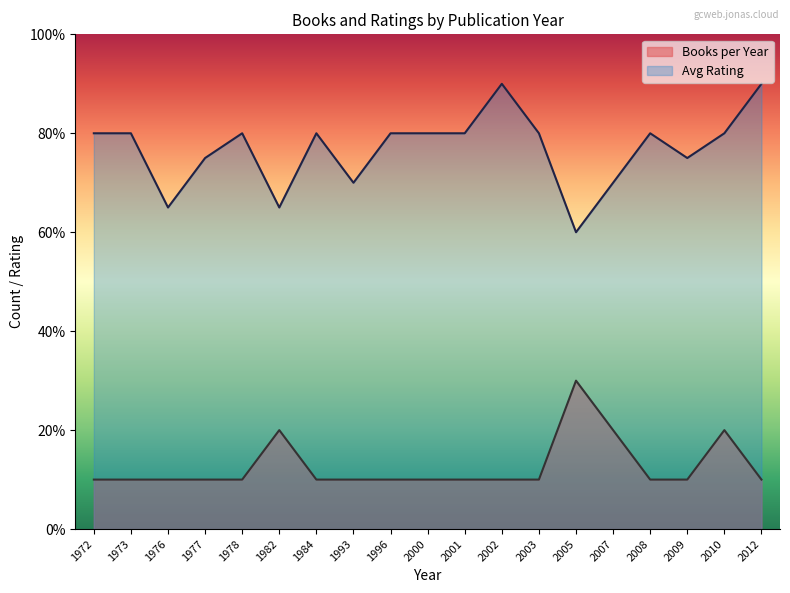

Reading left to right, extract all data points from this chart.

Books per Year: 1.0	1.0	1.0	1.0	1.0	2.0	1.0	1.0	1.0	1.0	1.0	1.0	1.0	3.0	2.0	1.0	1.0	2.0	1.0
Avg Rating: 8.0	8.0	6.5	7.5	8.0	6.5	8.0	7.0	8.0	8.0	8.0	9.0	8.0	6.0	7.0	8.0	7.5	8.0	9.0